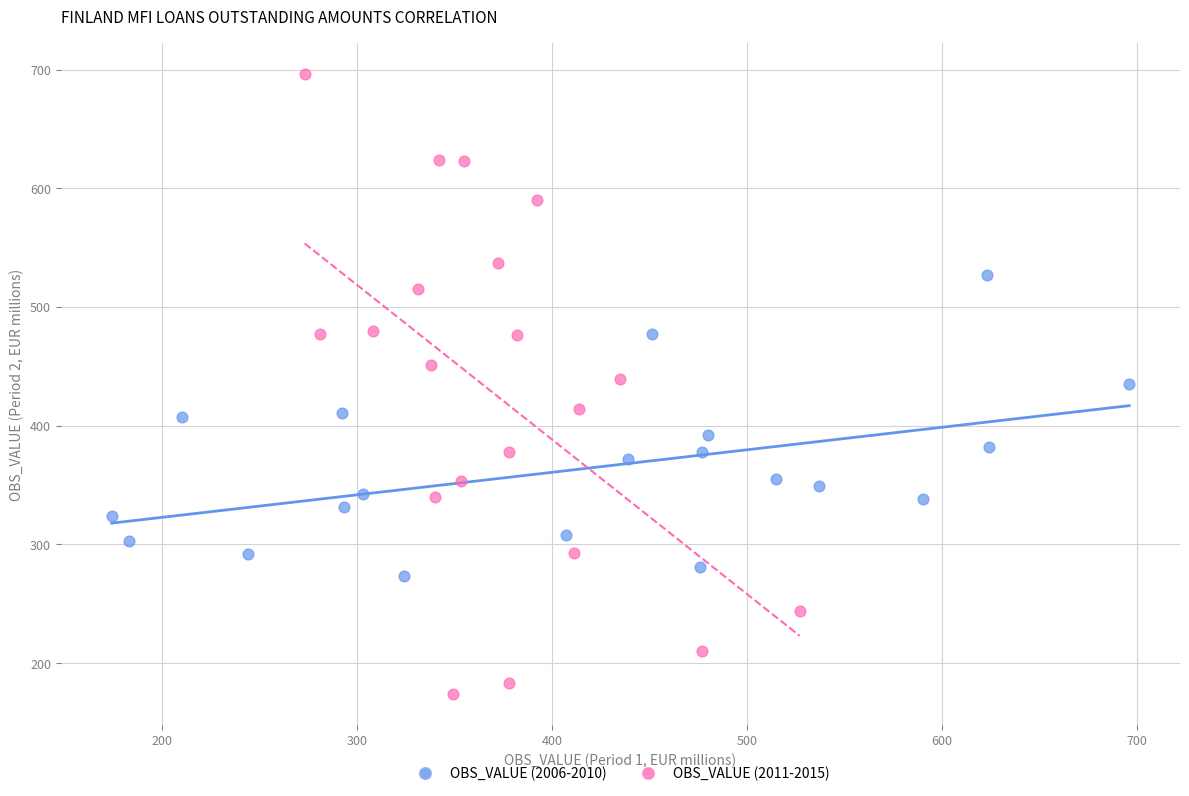

Which series has the widest spread of Y values?

OBS_VALUE (2011-2015)